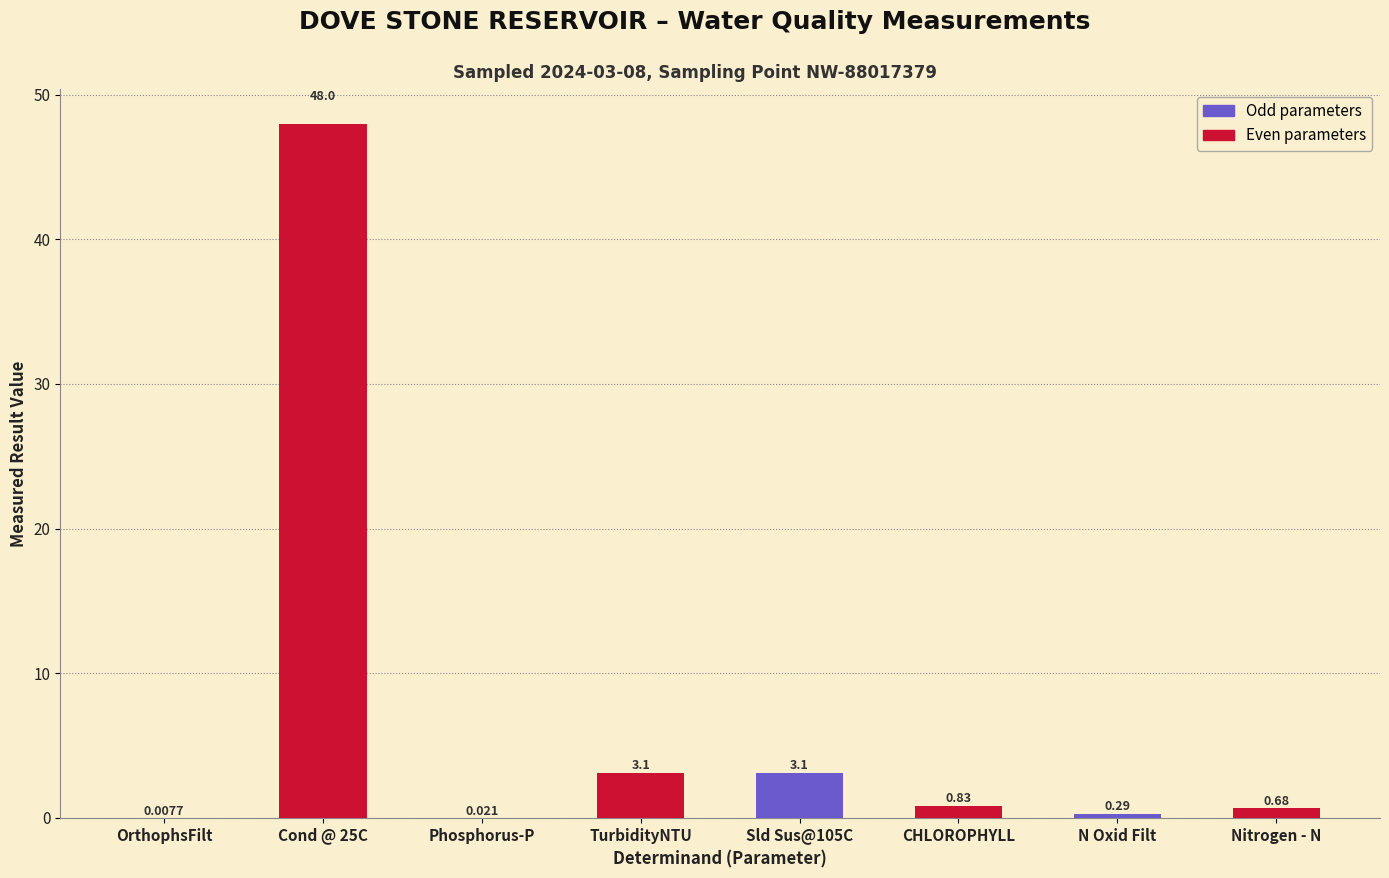

What is the difference between the values at Cond @ 25C and Nitrogen - N?

47.3